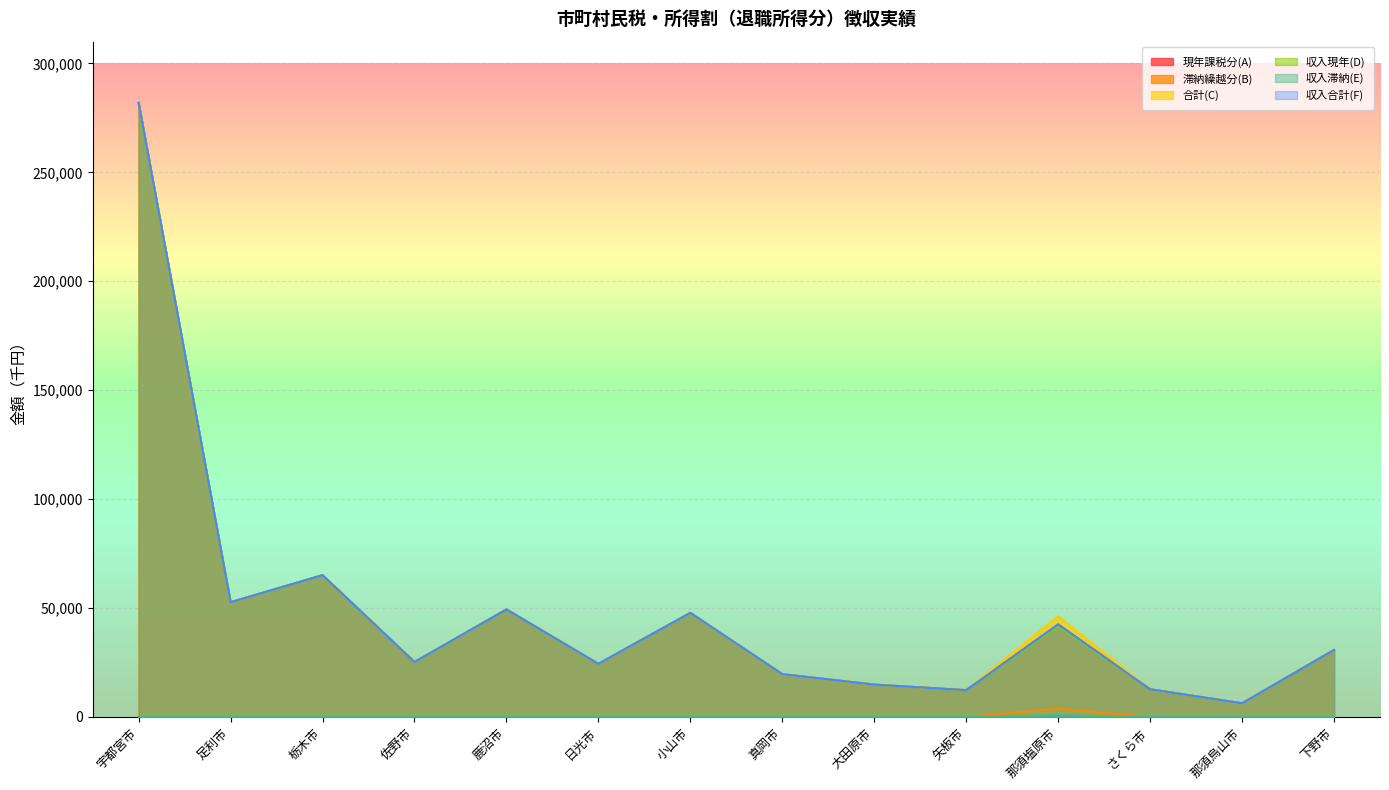

What is the difference between the highest and lowest values at 日光市?

24356